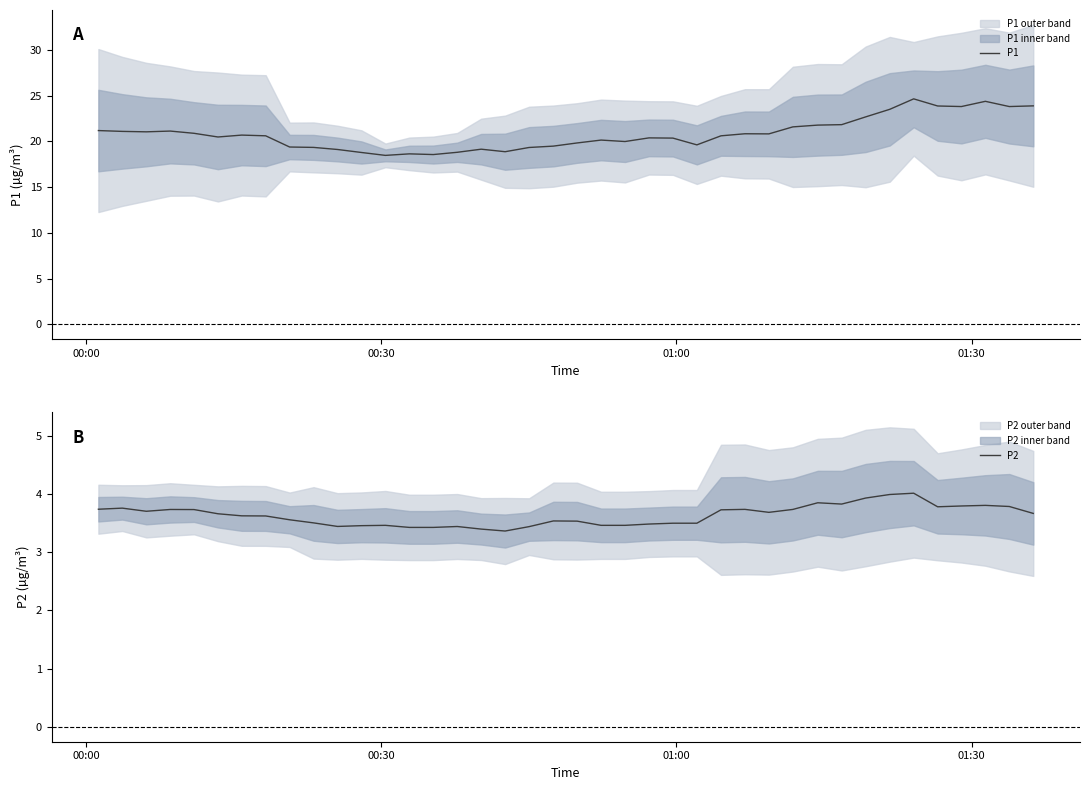

Reading left to right, extract all data points from this chart.

P1: 21.2	21.1	21.0	21.1	20.9	20.5	20.7	20.6	19.4	19.3	19.1	18.8	18.5	18.6	18.6	18.8	19.1	18.9	19.3	19.5	19.8	20.1	20.0	20.4	20.4	19.6	20.6	20.8	20.8	21.6	21.8	21.8	22.7	23.5	24.6	23.9	23.8	24.4	23.8	23.9
P2: 3.7	3.8	3.7	3.7	3.7	3.7	3.6	3.6	3.6	3.5	3.4	3.5	3.5	3.4	3.4	3.4	3.4	3.4	3.4	3.5	3.5	3.5	3.5	3.5	3.5	3.5	3.7	3.7	3.7	3.7	3.8	3.8	3.9	4.0	4.0	3.8	3.8	3.8	3.8	3.7